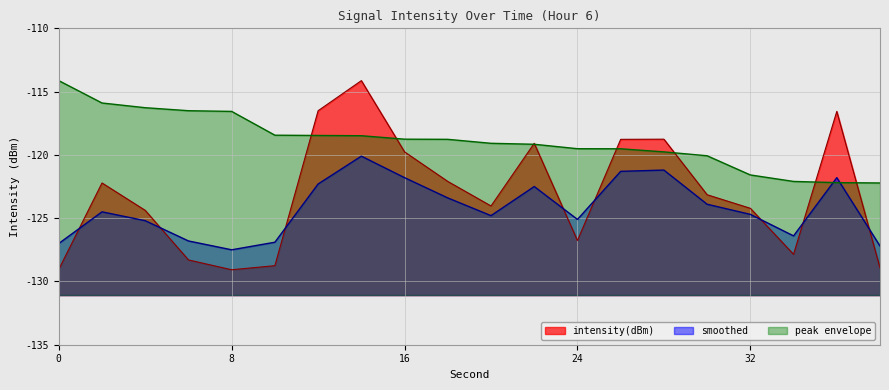

Read the peak value at 6.

-116.5